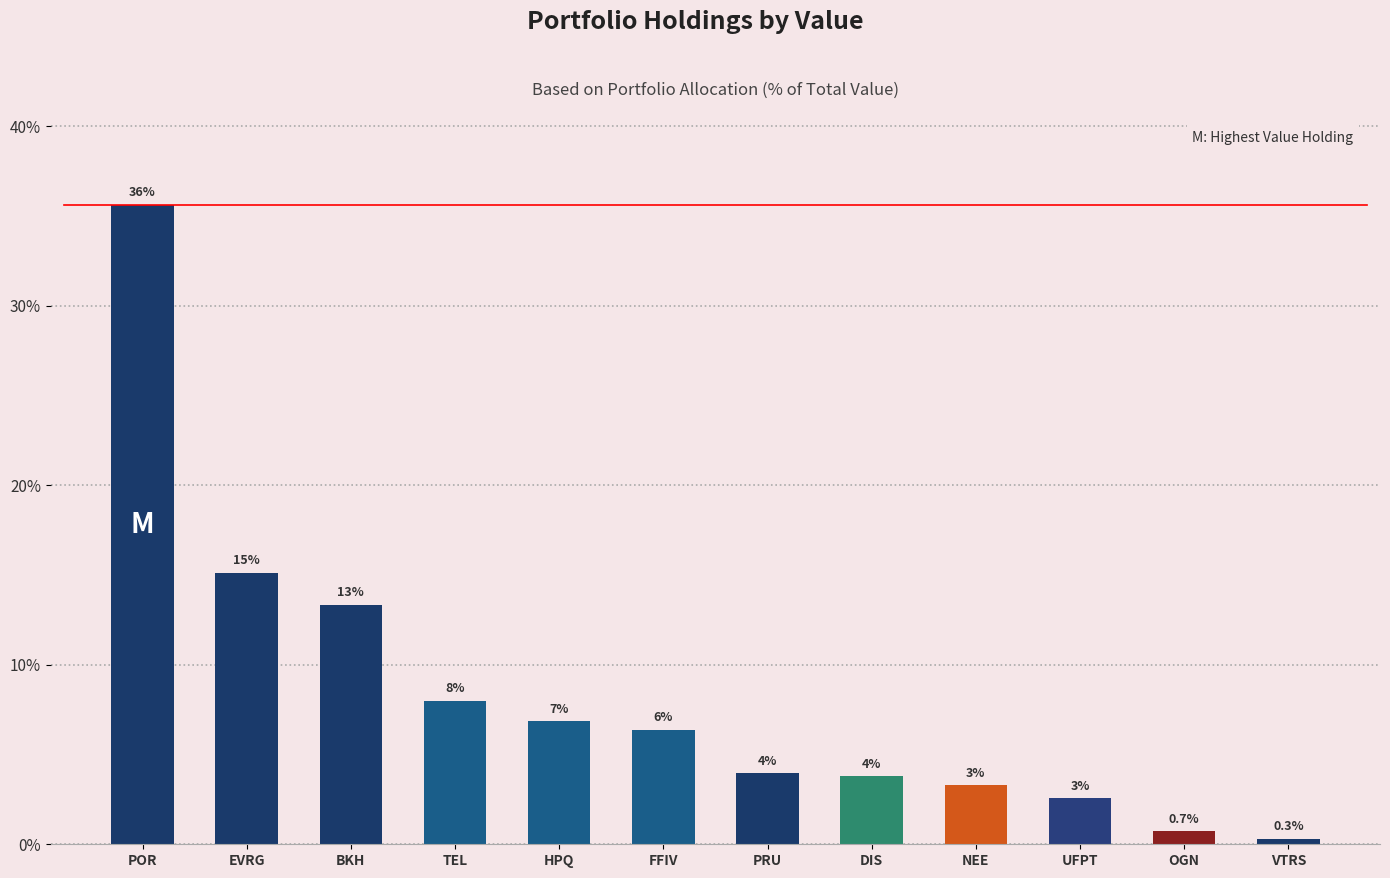

What is the value of the 12th bar from the left?

0.3